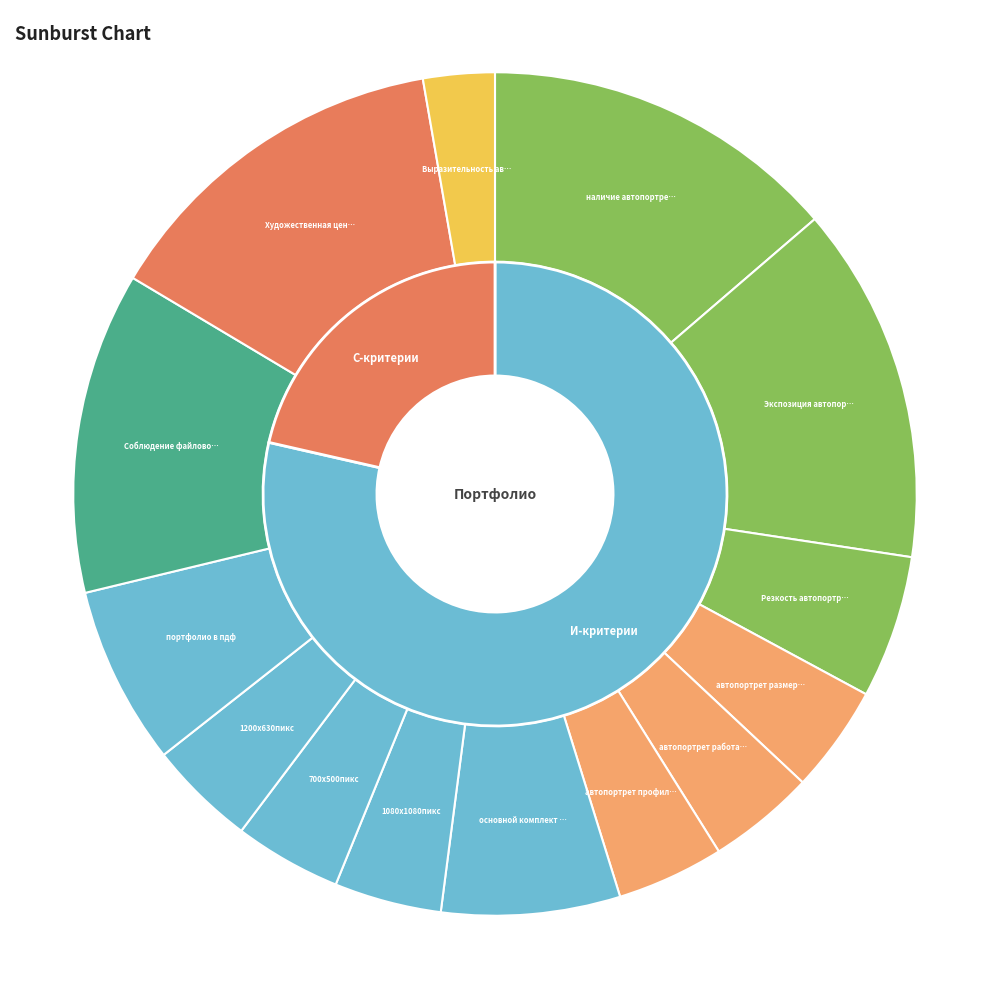

Is it true that Выразительность автопортрета is 14% of the pie?

False